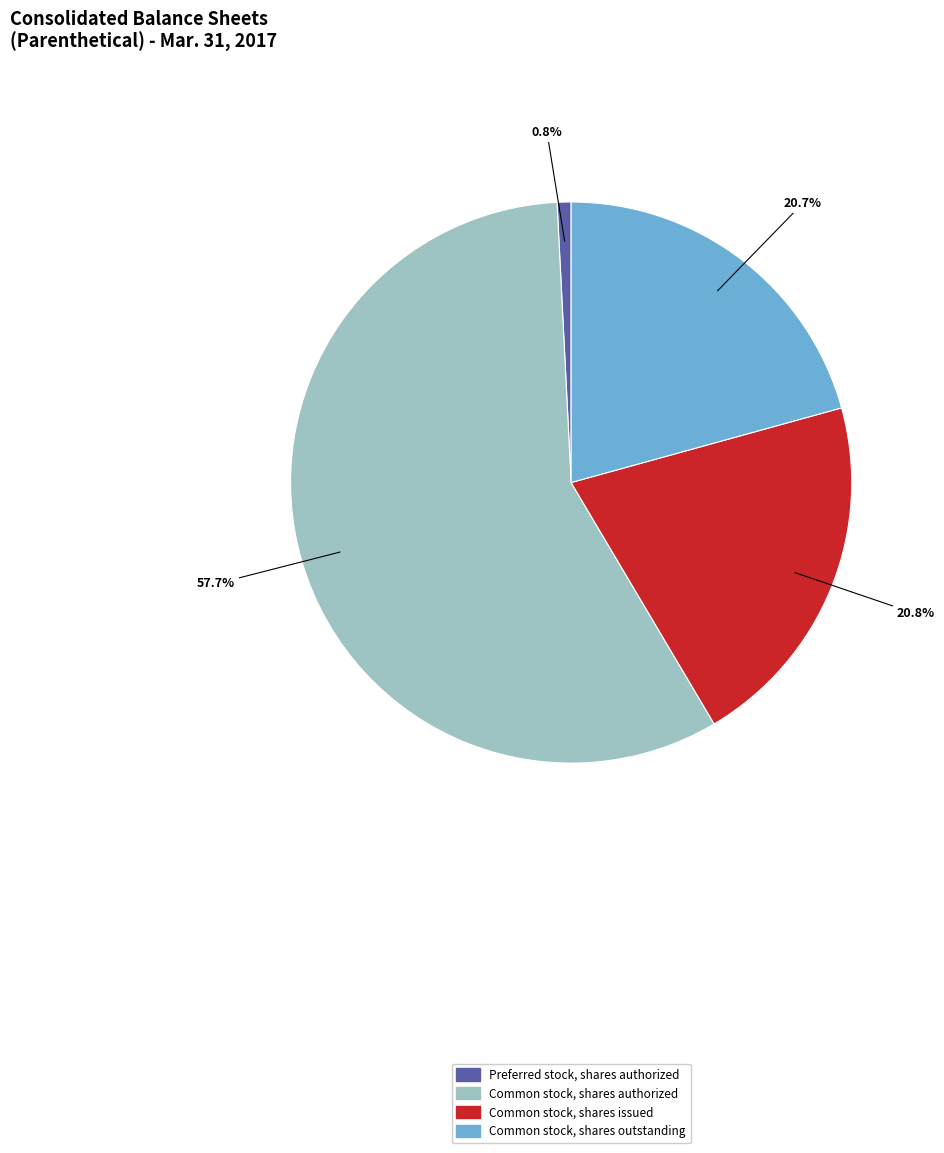

Rank the categories by value from lowest to highest.

Preferred stock, shares authorized, Common stock, shares outstanding, Common stock, shares issued, Common stock, shares authorized